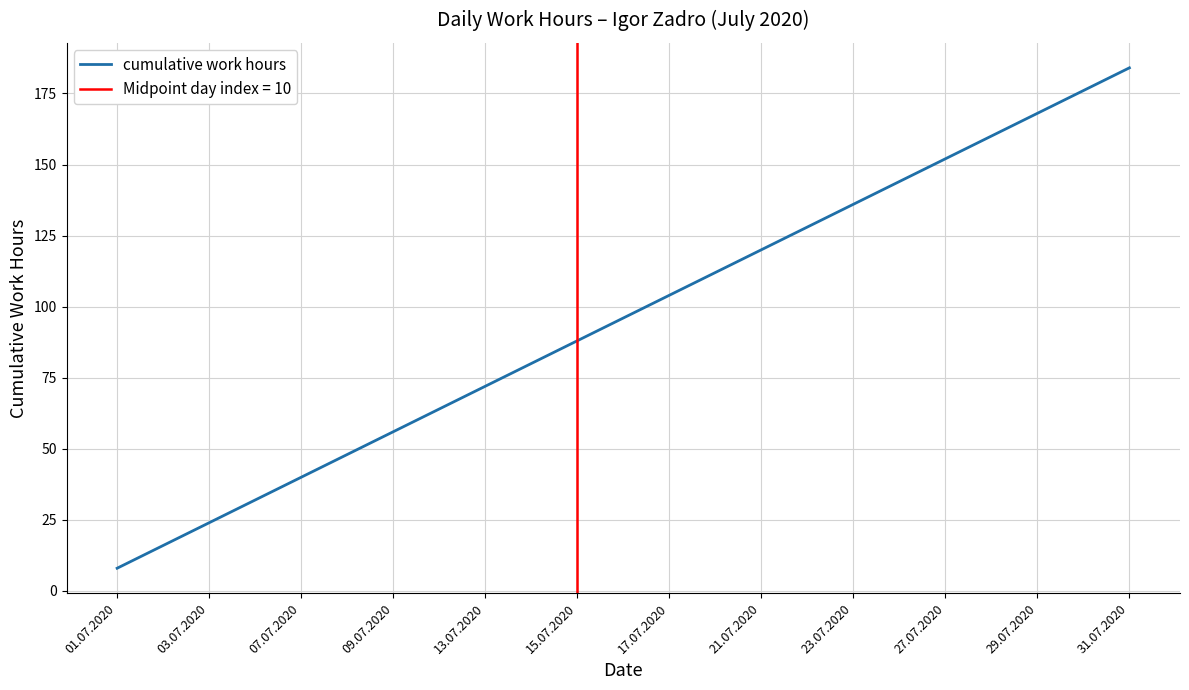

The cumulative work hours series shows 56 at 09.07.2020. True or false?

True